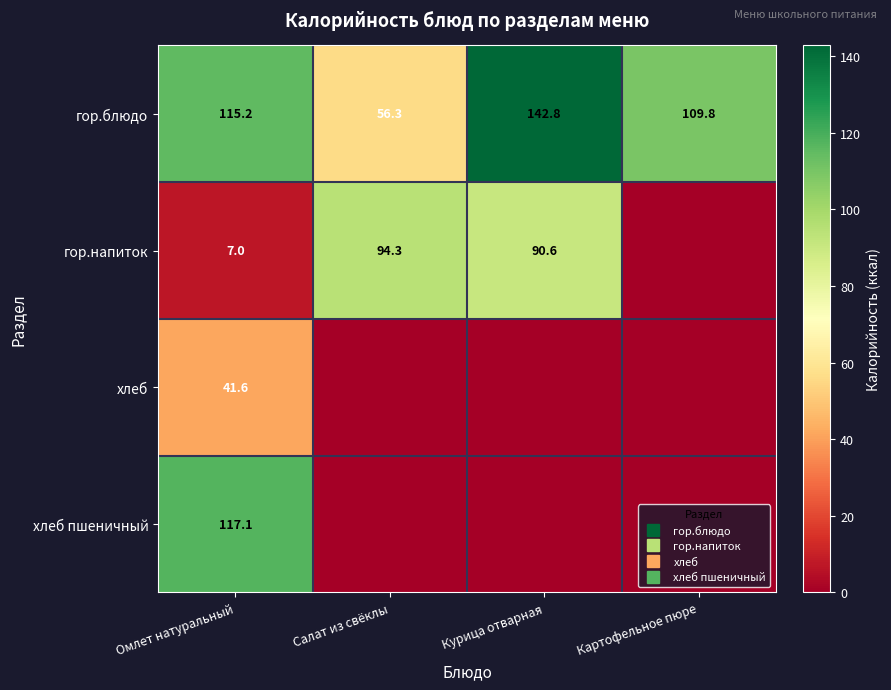

What is the minimum value for гор.блюдо?

56.3